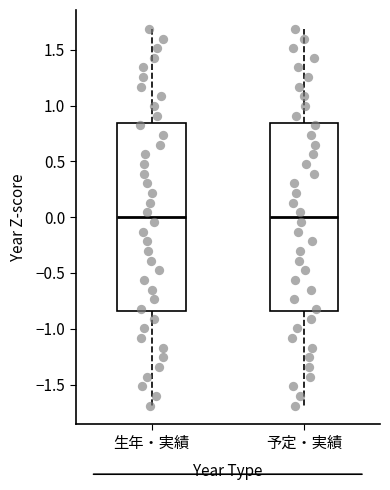

Reading left to right, read every box against the y-axis: the position of its median line, the range the box covers, and the ends of its whiskers. The values are not printed on the chart, so give them approximately, as read against the axis.

生年・実績: median 0.00, box -0.85 to 0.85, whiskers -1.70 to 1.70
予定・実績: median 0.00, box -0.85 to 0.85, whiskers -1.70 to 1.70